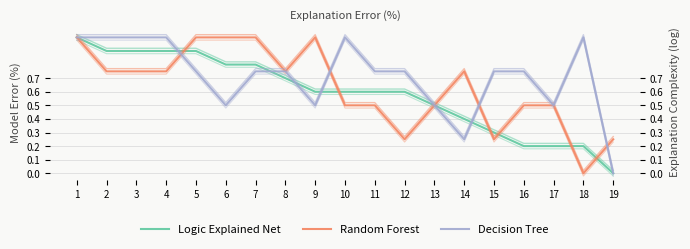

At which label is Logic Explained Net closest to 0?

19